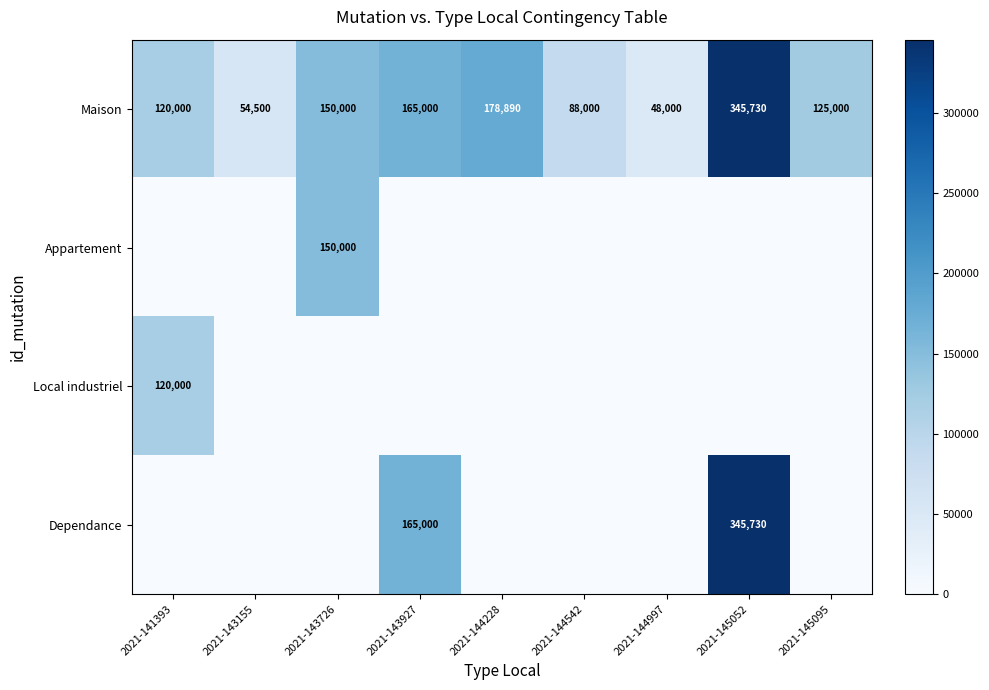

The value of Maison at 2021-145095 is 125000. True or false?

True